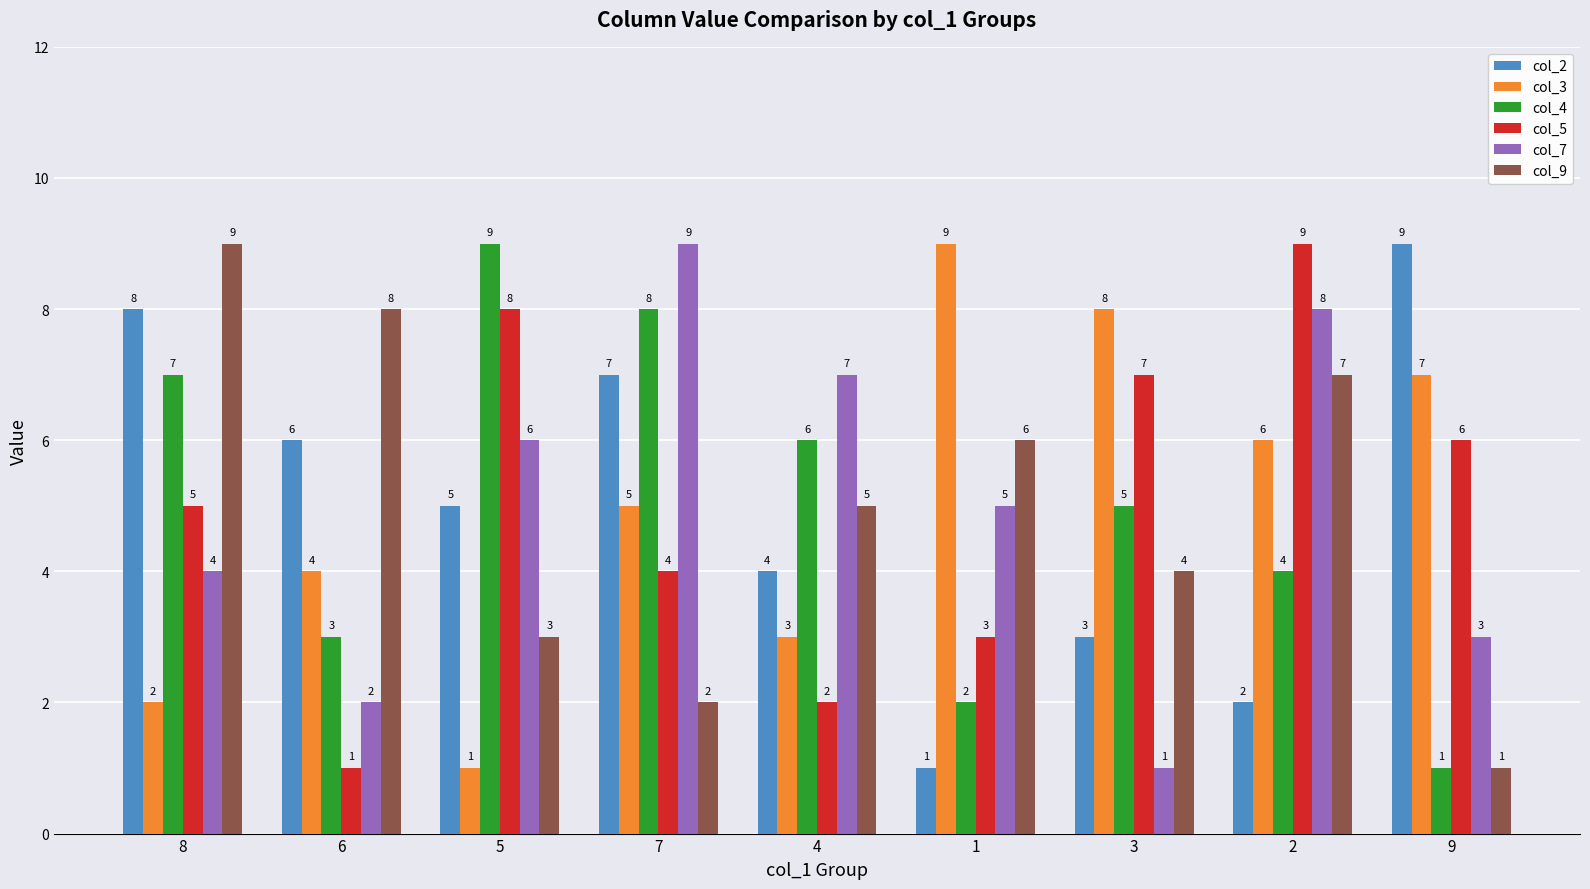

How many categories are shown in the chart?

9